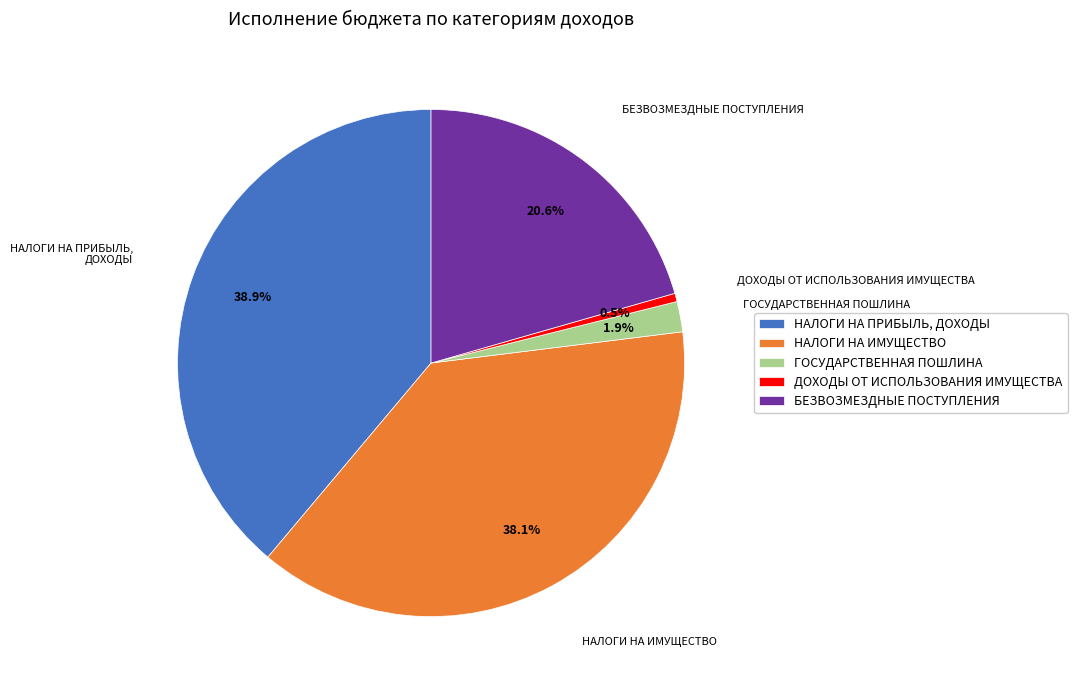

Which has a higher value, НАЛОГИ НА ПРИБЫЛЬ, ДОХОДЫ or ГОСУДАРСТВЕННАЯ ПОШЛИНА?

НАЛОГИ НА ПРИБЫЛЬ, ДОХОДЫ